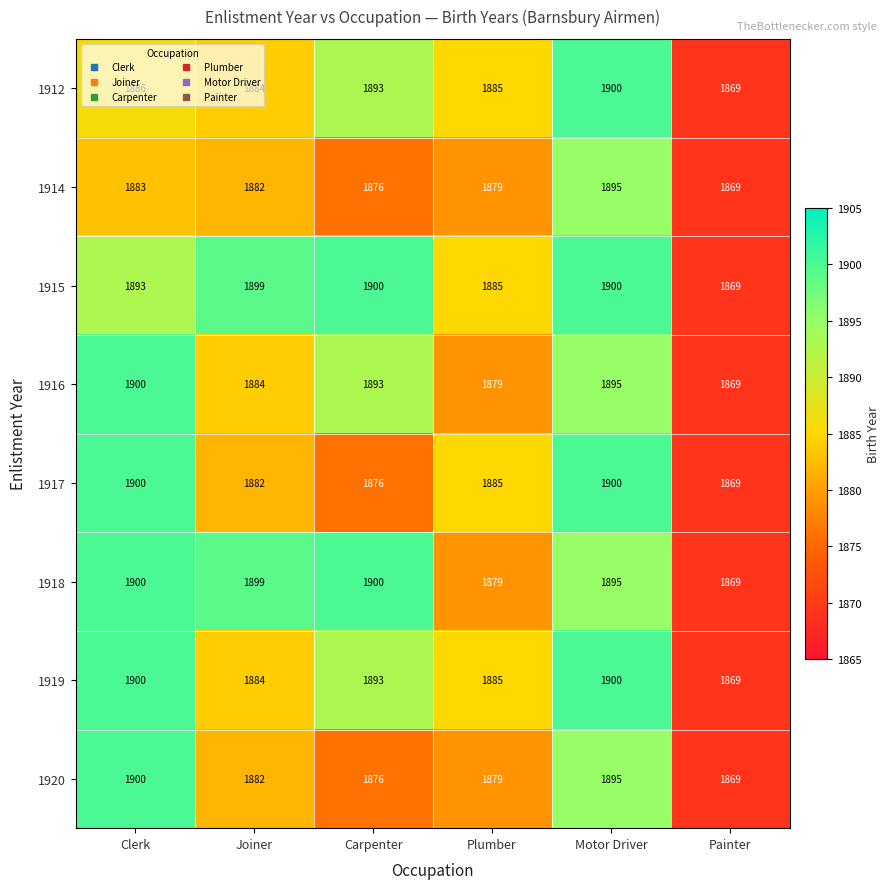

Which series has the largest total across all categories?

1915